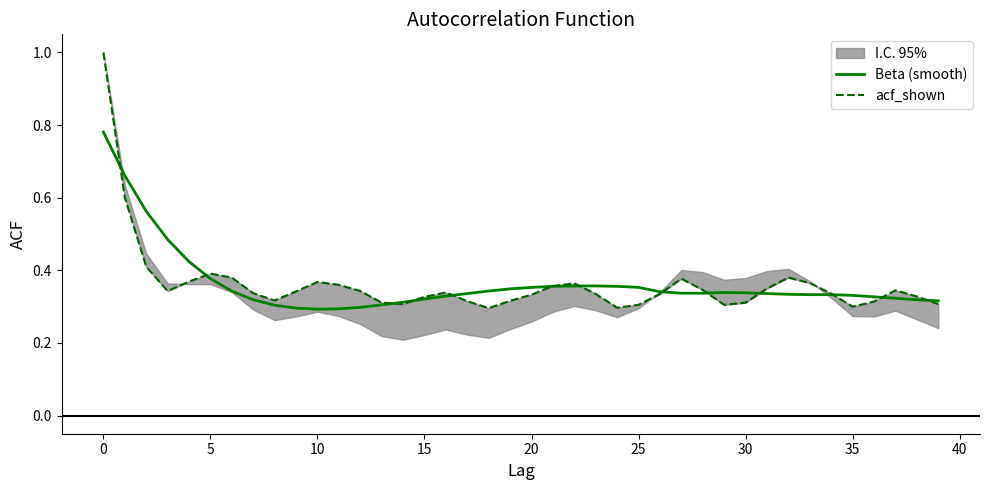

Reading left to right, extract all data points from this chart.

Beta (smooth): 0.8	0.7	0.6	0.5	0.4	0.4	0.3	0.3	0.3	0.3	0.3	0.3	0.3	0.3	0.3	0.3	0.3	0.3	0.3	0.3	0.4	0.4	0.4	0.4	0.4	0.4	0.3	0.3	0.3	0.3	0.3	0.3	0.3	0.3	0.3	0.3	0.3	0.3	0.3	0.3
acf_shown: 1.0	0.6	0.4	0.3	0.4	0.4	0.4	0.3	0.3	0.3	0.4	0.4	0.3	0.3	0.3	0.3	0.3	0.3	0.3	0.3	0.3	0.4	0.4	0.3	0.3	0.3	0.3	0.4	0.3	0.3	0.3	0.3	0.4	0.4	0.3	0.3	0.3	0.3	0.3	0.3